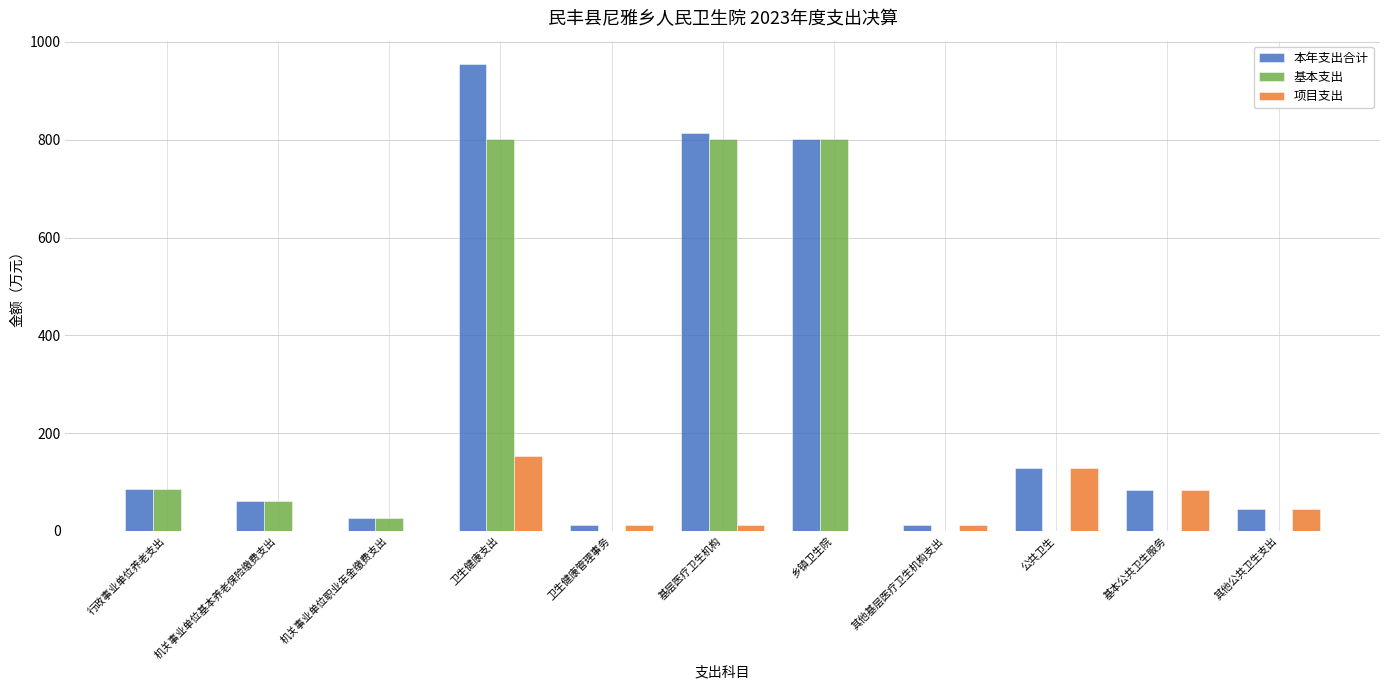

What is the maximum value for 本年支出合计?

954.9